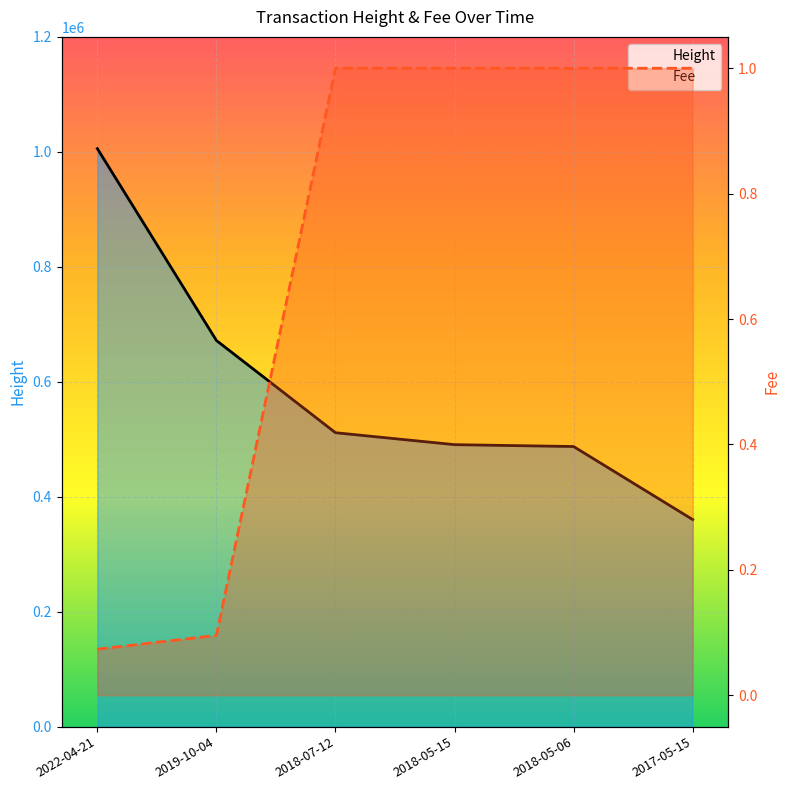

What is the label of the 6th point from the right?

2022-04-21